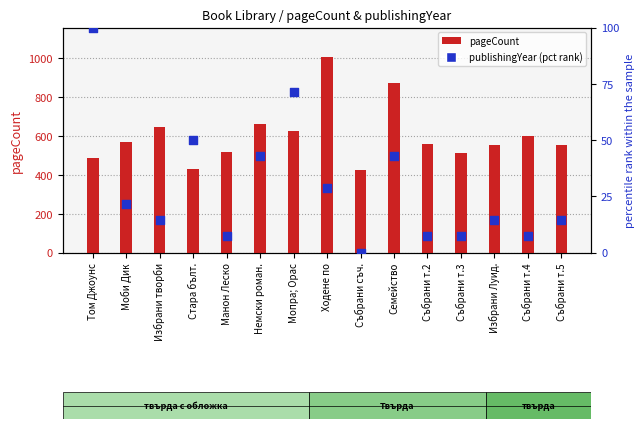

Which series has the largest Y range (max minus min)?

pageCount